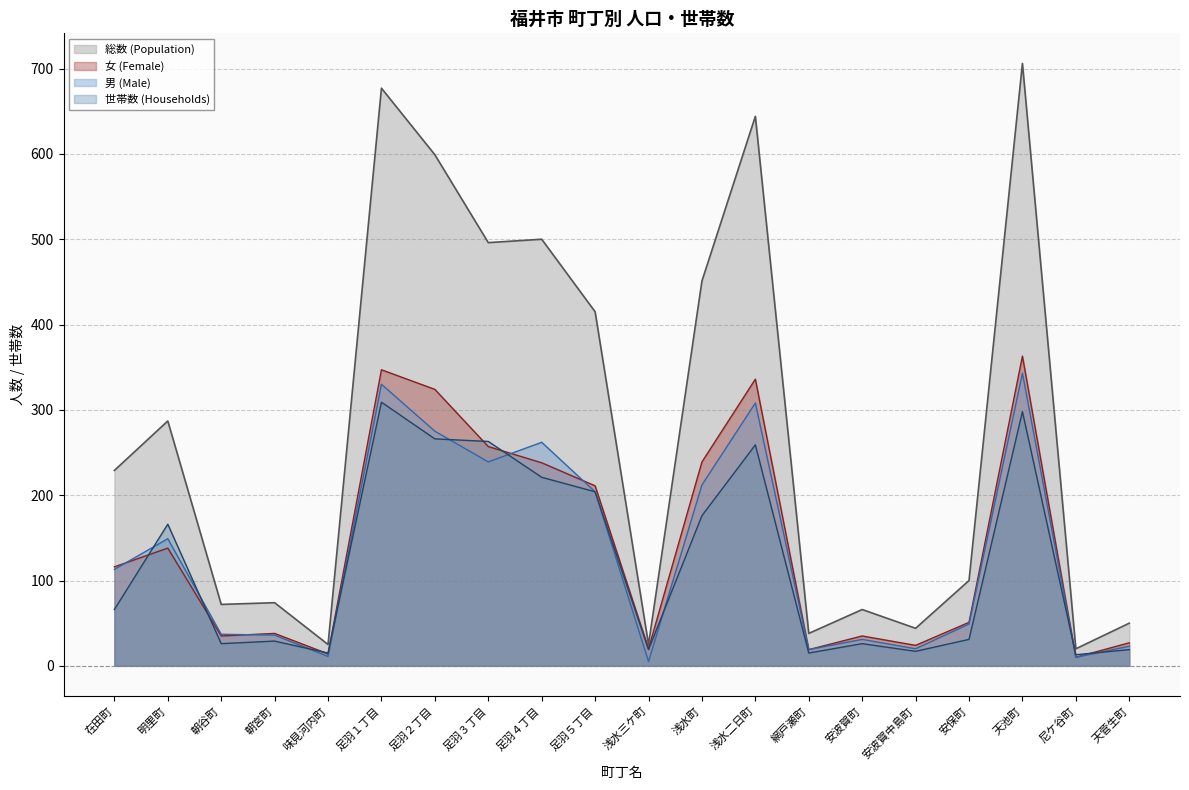

At how many categories does at least one series exceed 280?

9